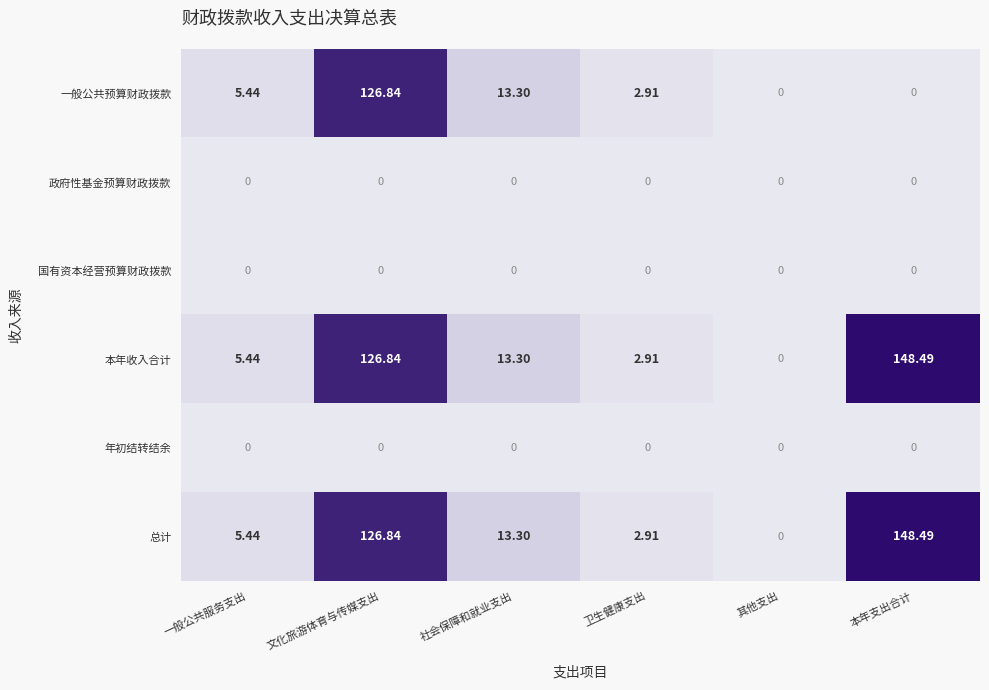

Which category has the highest value across all series?

本年支出合计